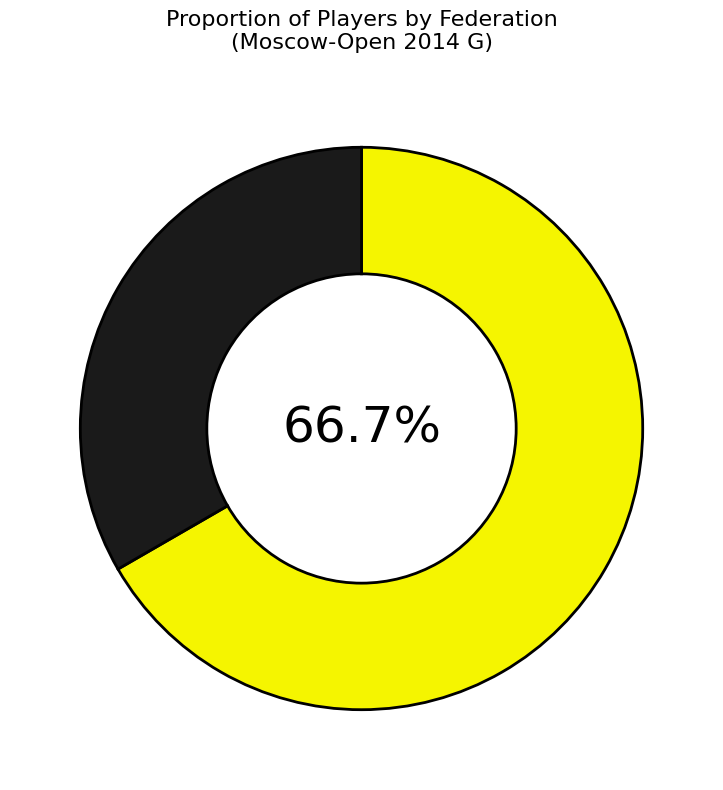

Is there any slice that represents more than half of the pie?

Yes